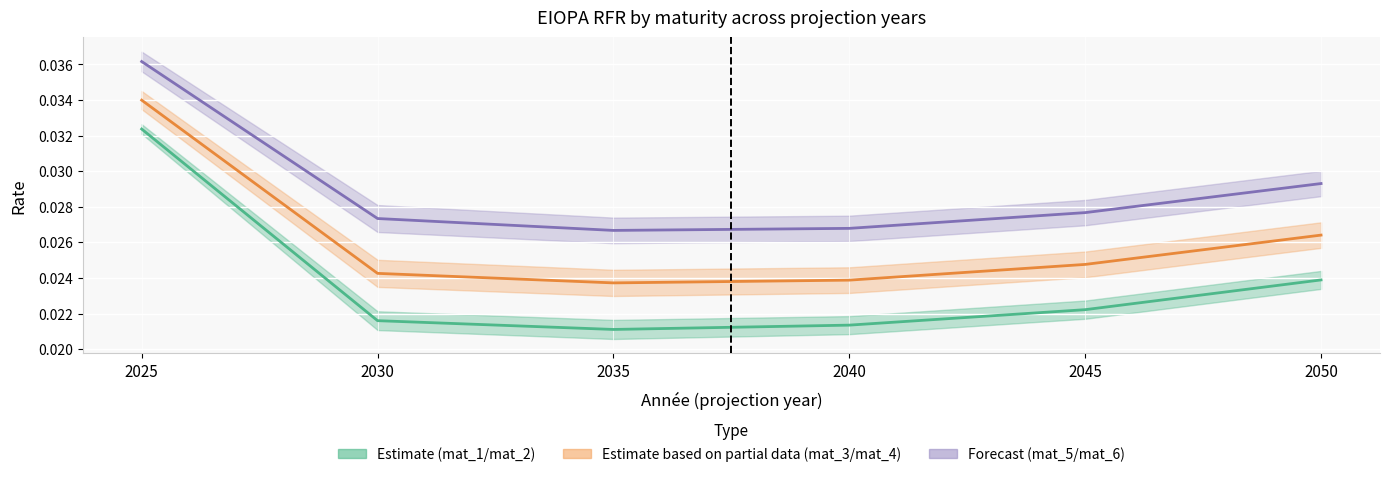

How many data points does each series have?

6